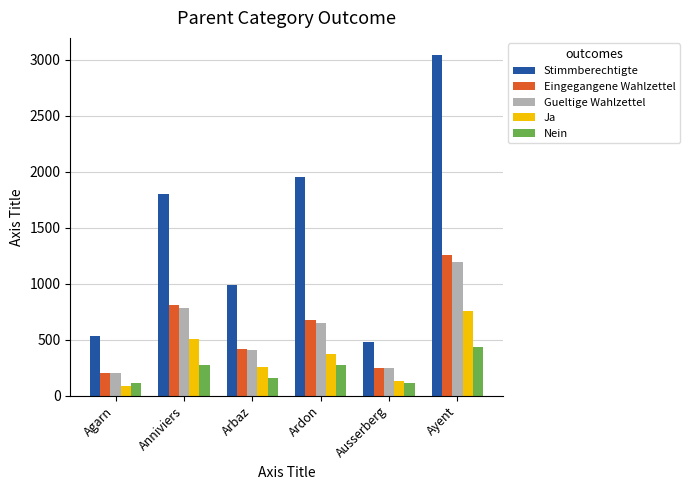

Which label corresponds to the largest value in the chart?

Ayent